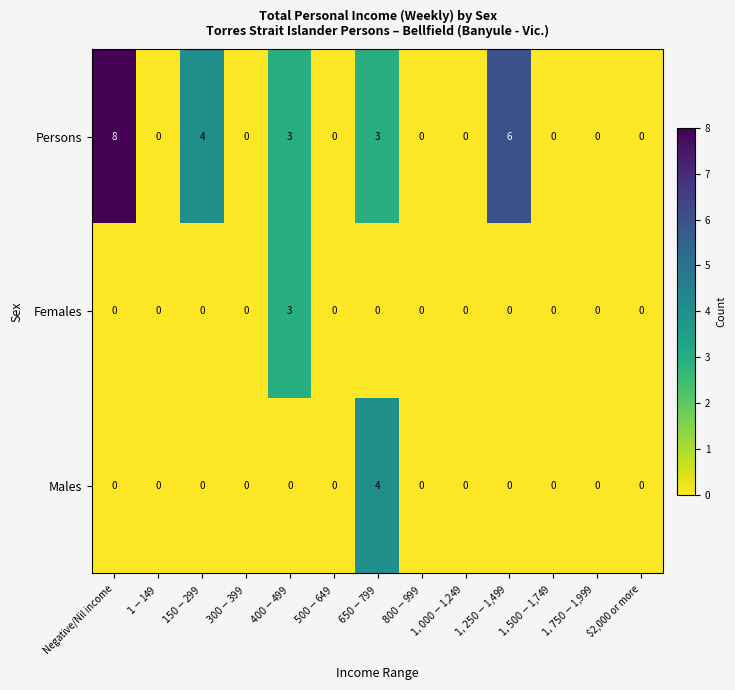

What is the total value across all series at Negative/Nil income?

8